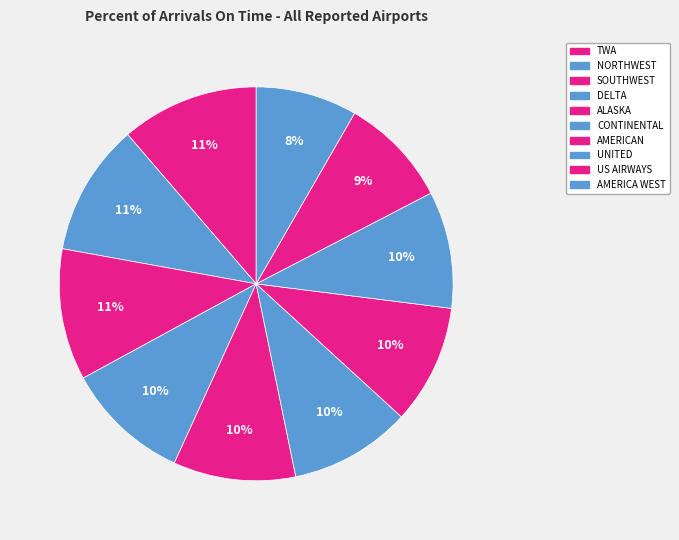

Is it true that DELTA is 20% of the pie?

False